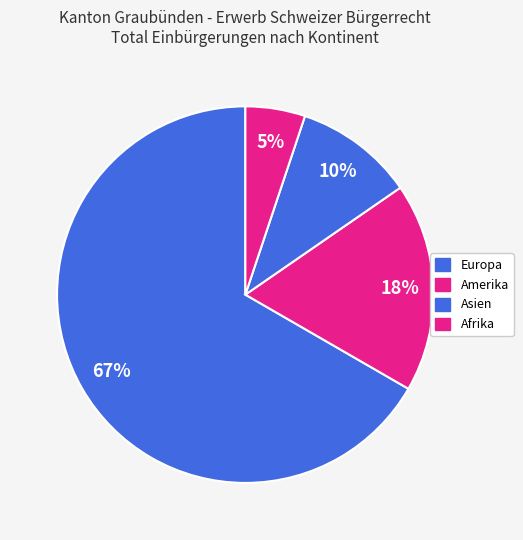

Count the number of slices in the pie.

4